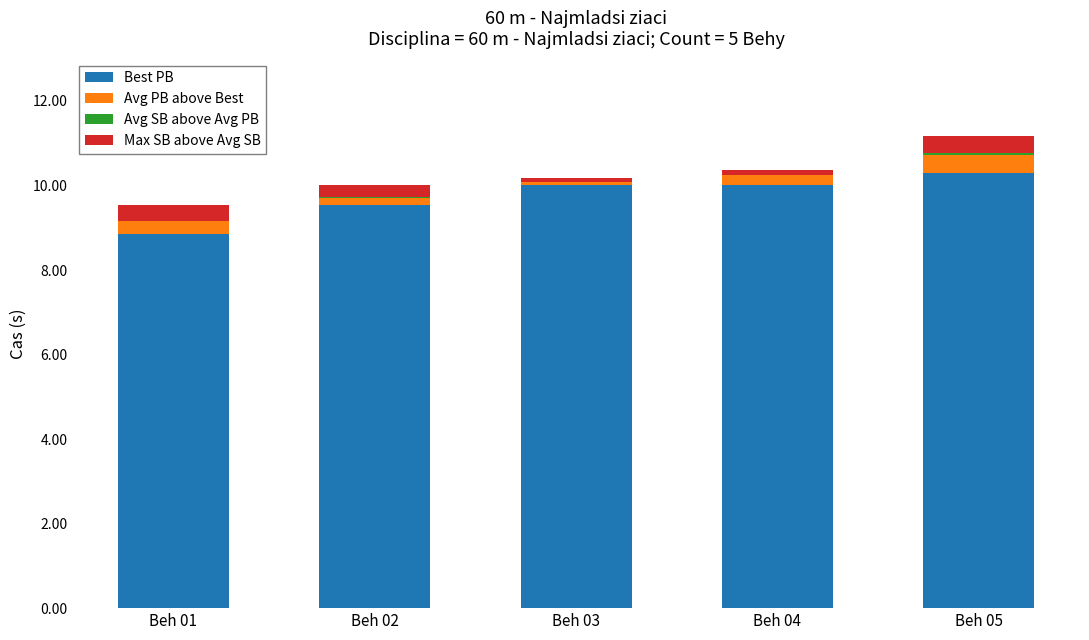

What is the maximum value for Best PB?

10.3